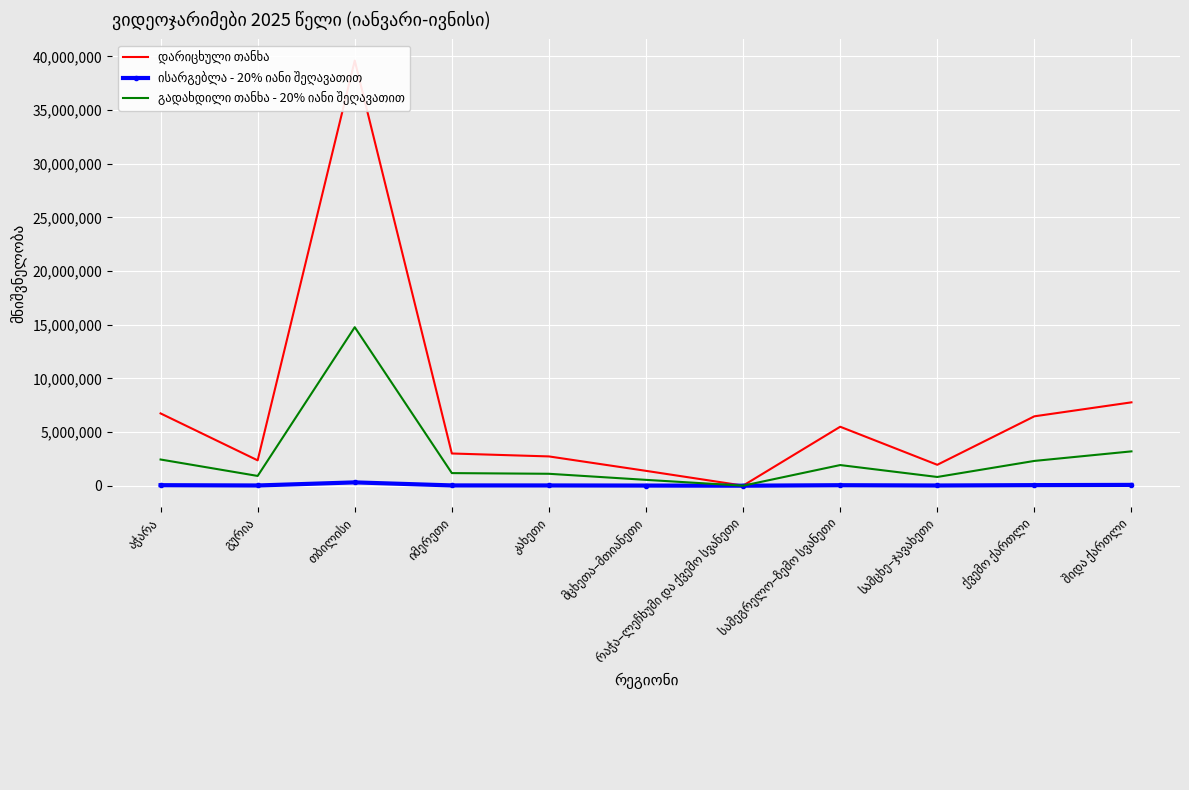

Is the value of დარიცხული თანხა at აჭარა greater than the value of ისარგებლა - 20% იანი შეღავათით at მცხეთა–მთიანეთი?

Yes